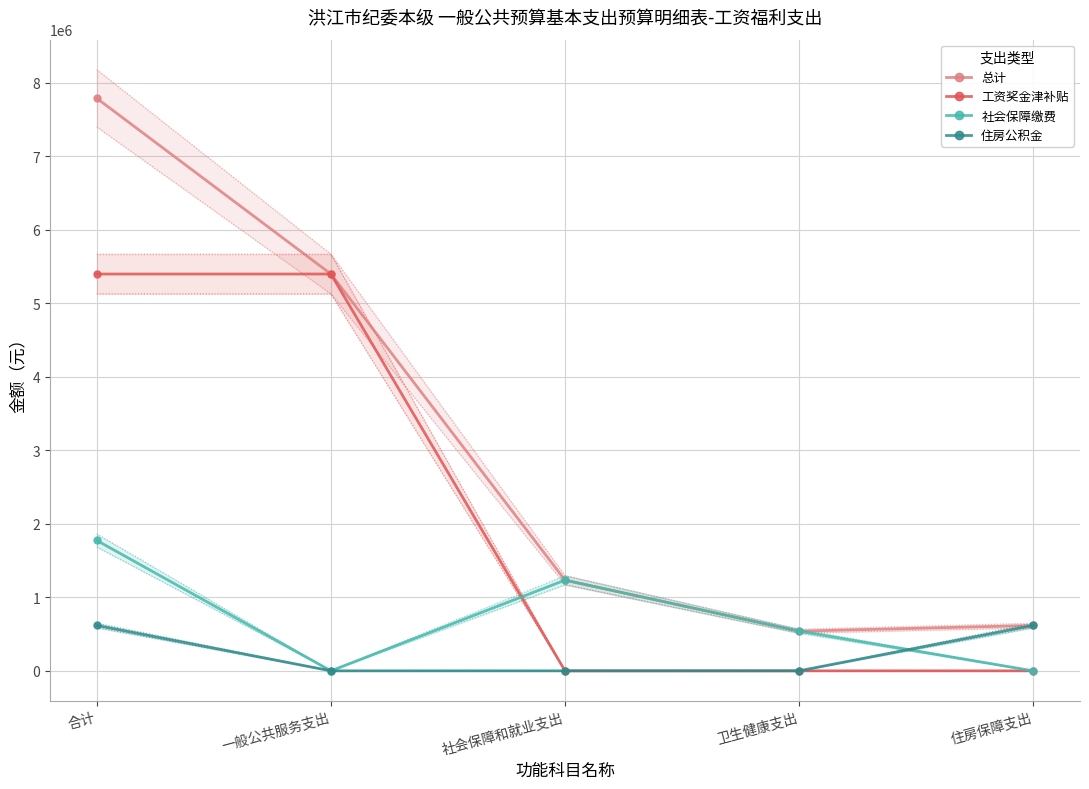

Which series has the widest spread of values?

总计